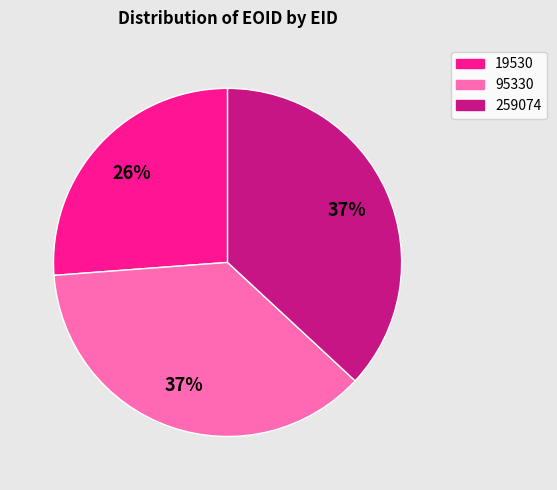

How many slices are in this pie chart?

3